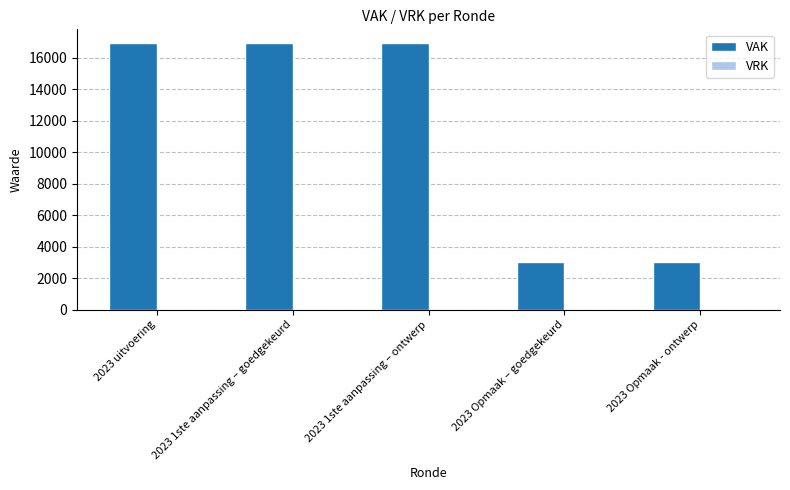

Reading left to right, what are all the values shown in this chart?

16946	16946	16946	3000	3000